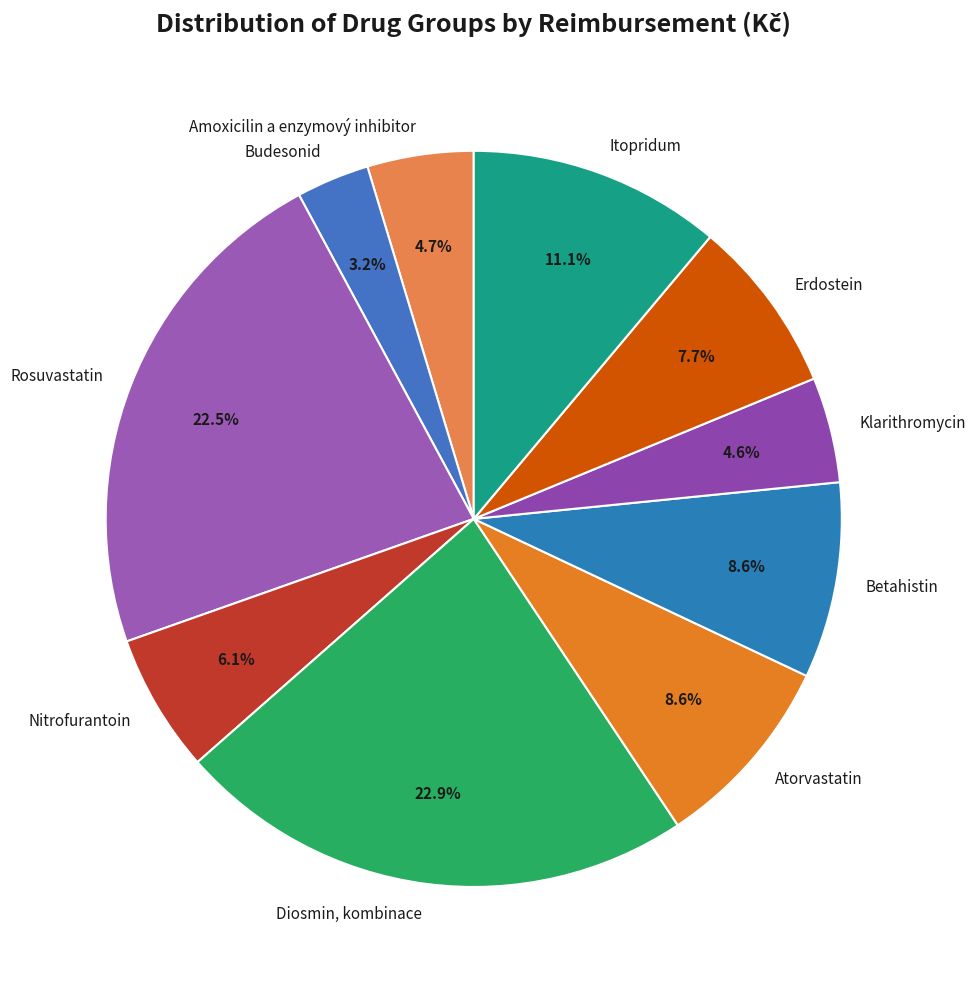

To the nearest percent, what percentage of the pie is Erdostein?

8%